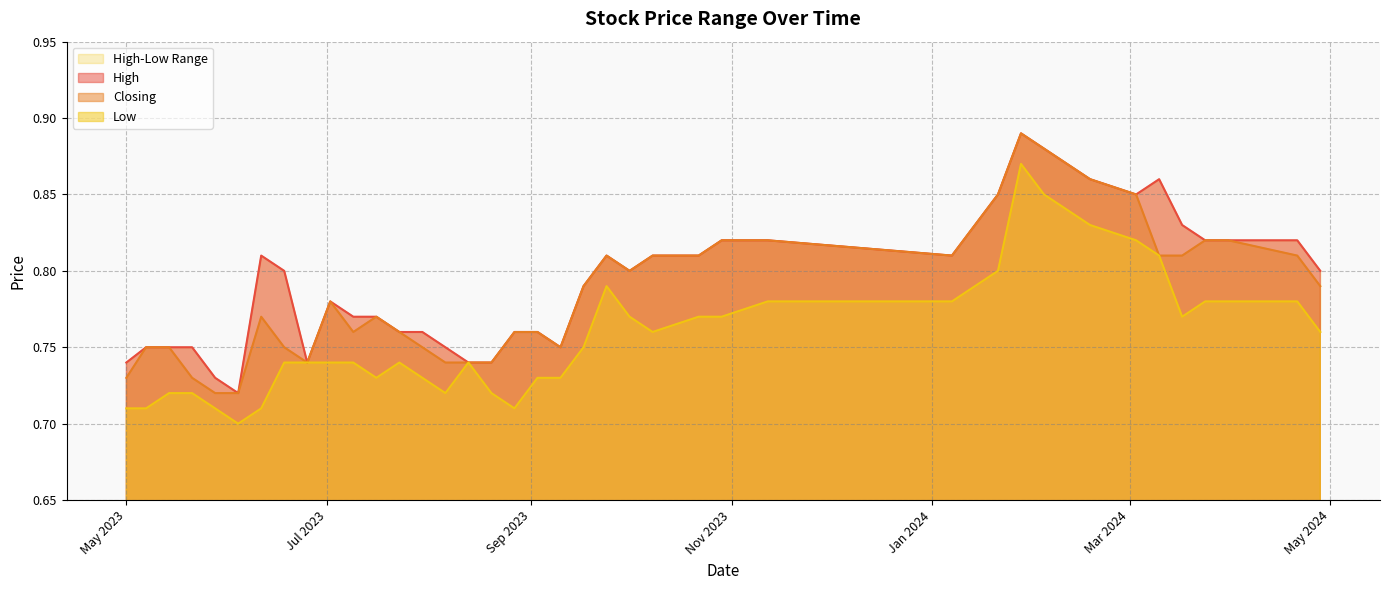

At which label does High reach its peak?

28/01/2024